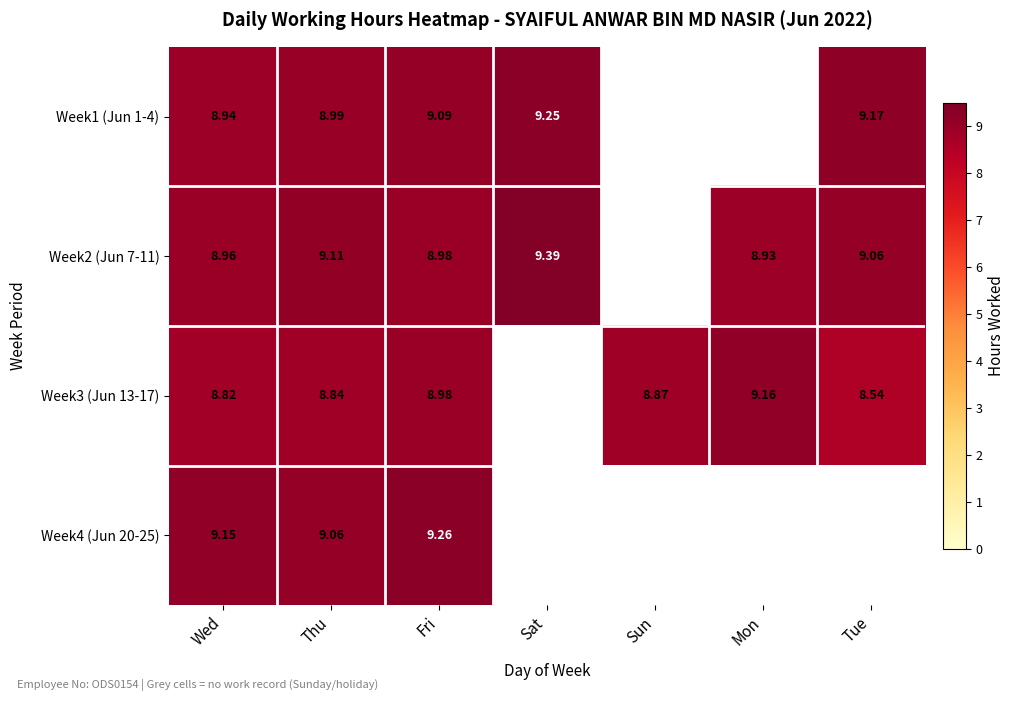

Is the value of Week4 (Jun 20-25) at Thu greater than the value of Week2 (Jun 7-11) at Fri?

Yes